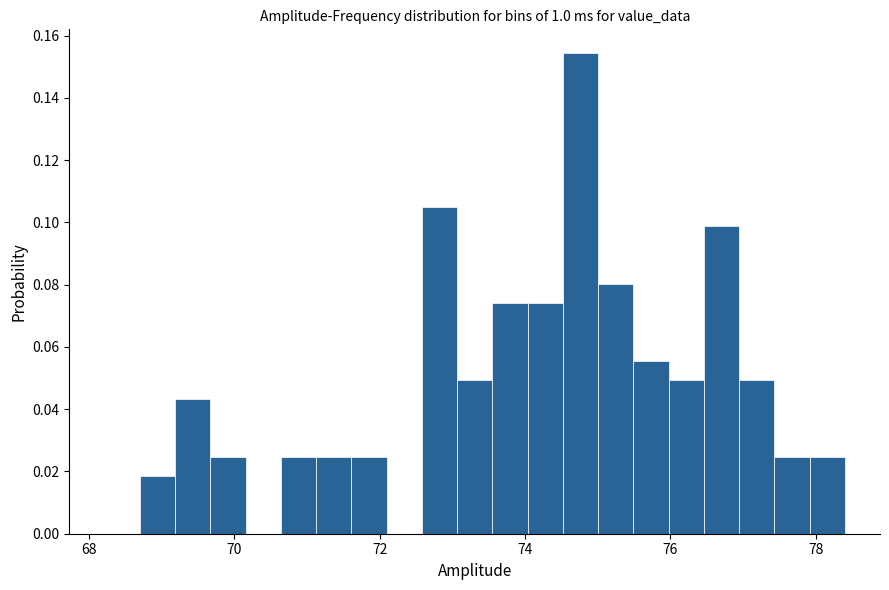

Read against the x-axis, roughly where is the centre of the tallest bar?

74.8